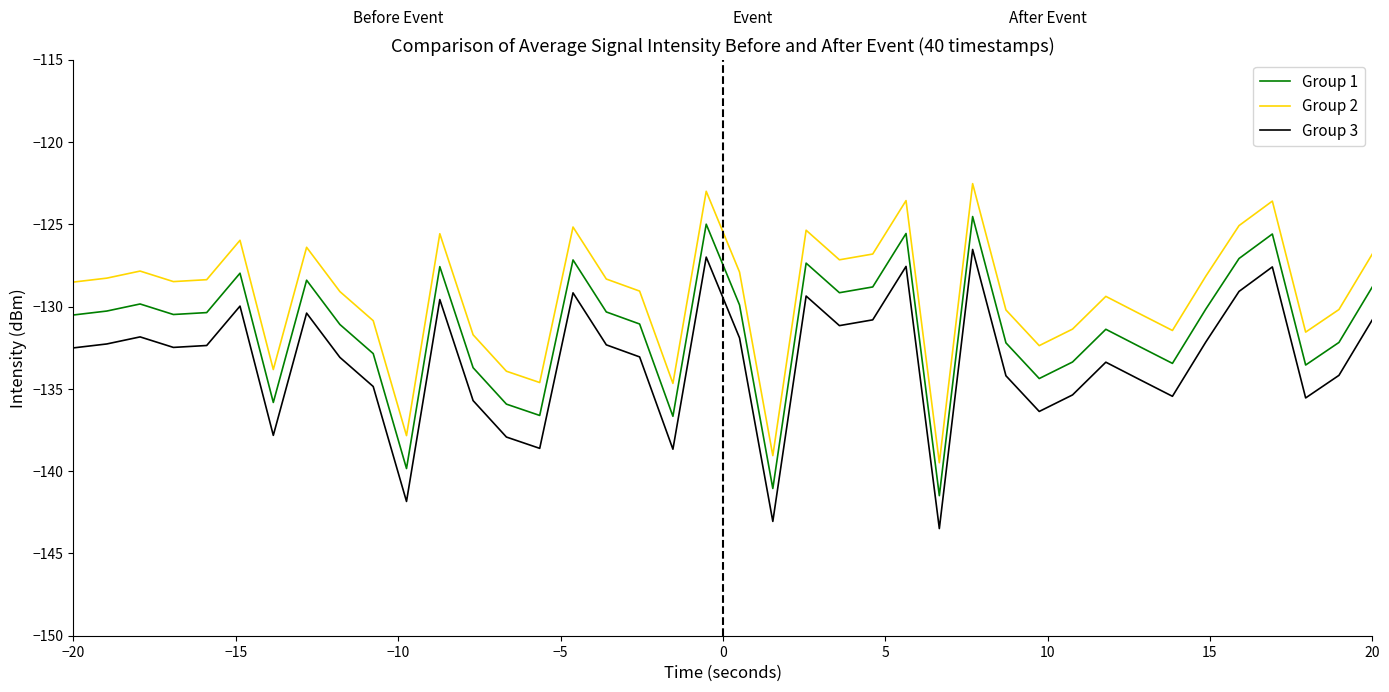

Which series has the largest total across all categories?

Group 2